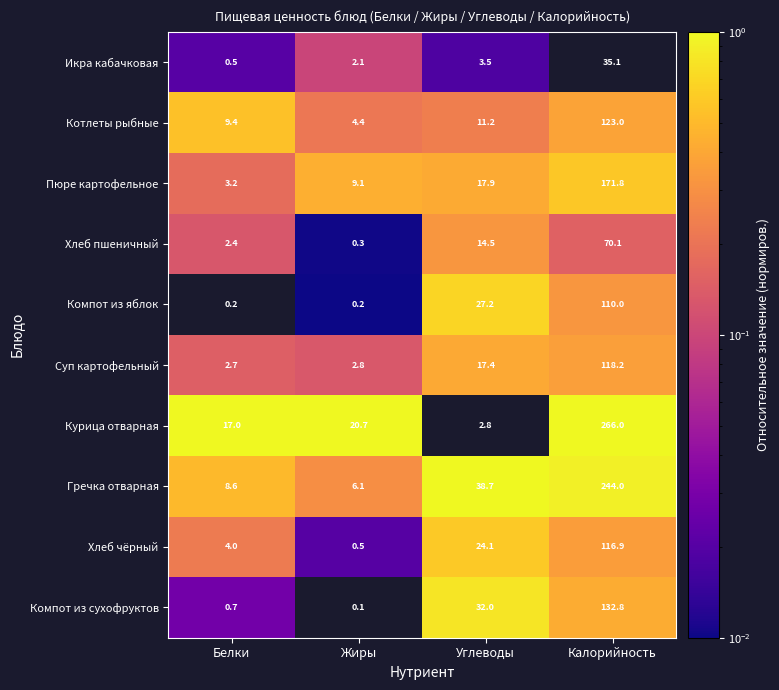

What is the maximum value shown in the chart?

266.0